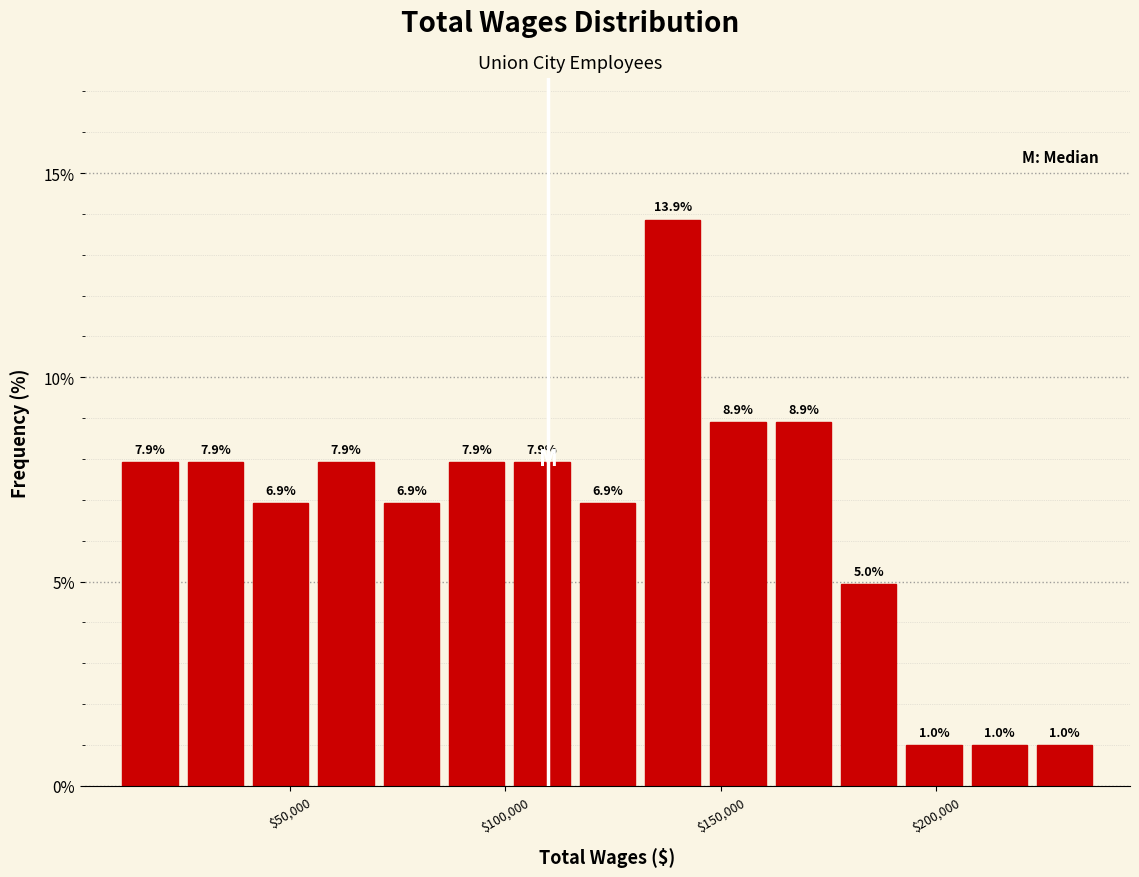

Read against the x-axis, roughly where is the centre of the tallest bar?

140000